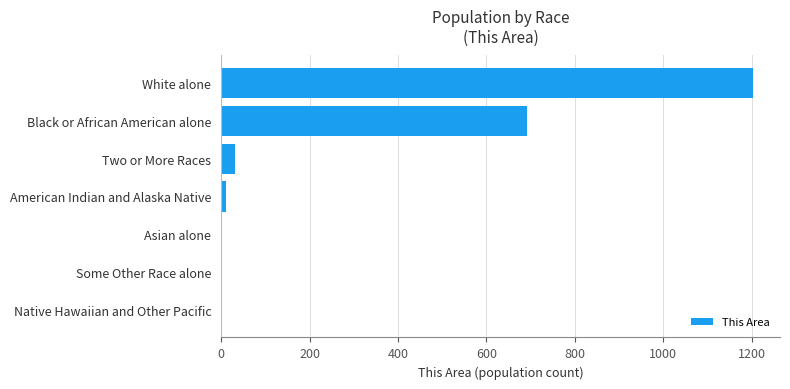

Between American Indian and Alaska Native and White alone, which is larger?

White alone